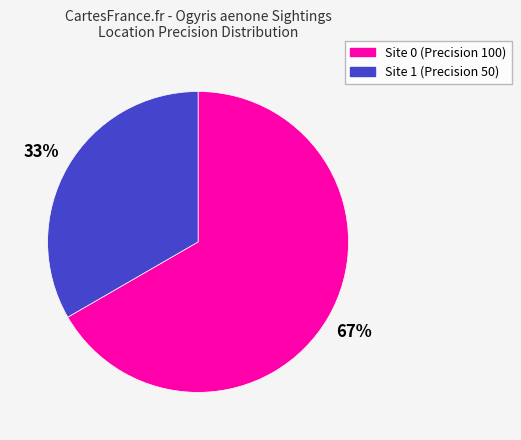

How many slices are in this pie chart?

2